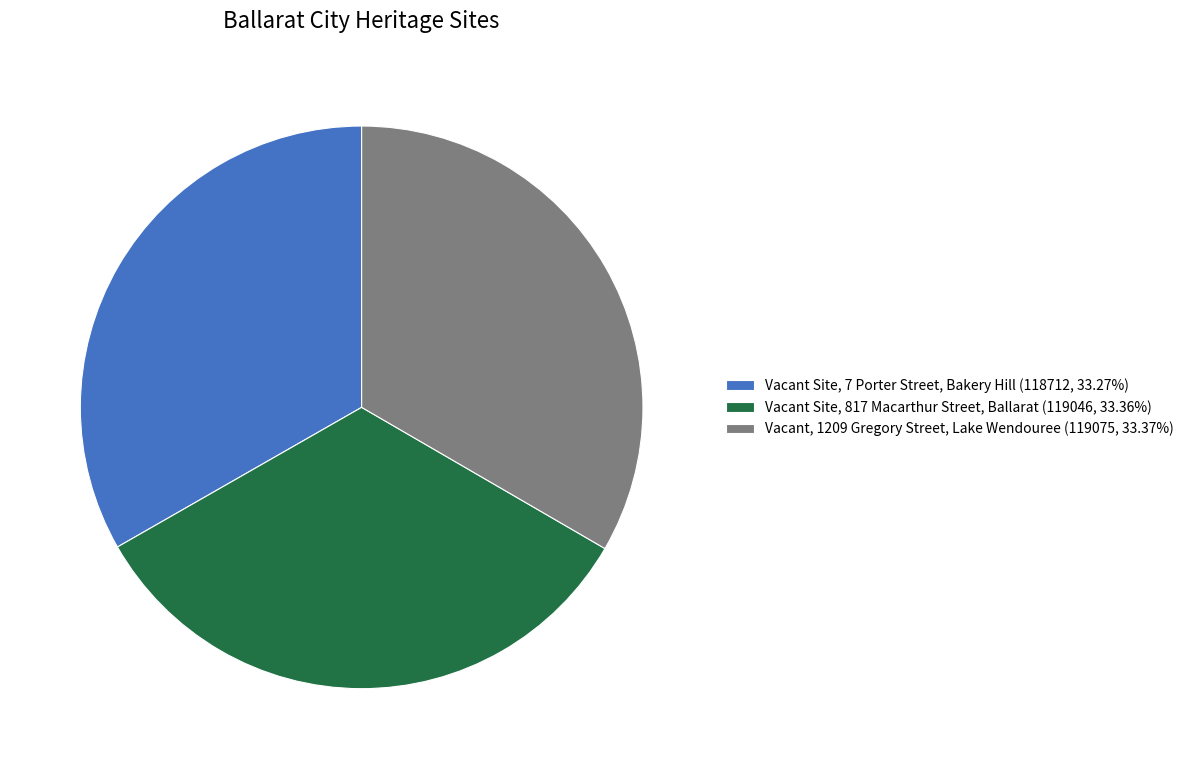

What is the ratio of the value at Vacant Site, 7 Porter Street, Bakery Hill (118712, 33.27%) to the value at Vacant, 1209 Gregory Street, Lake Wendouree (119075, 33.37%)?

1.0